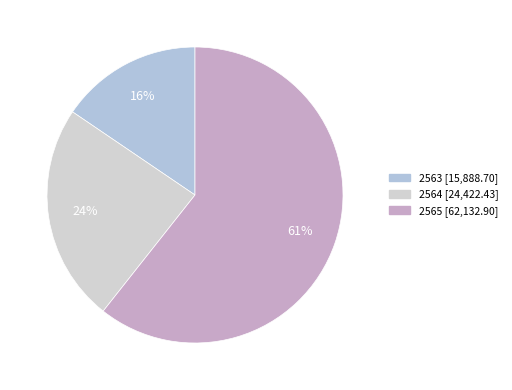

How many slices are in this pie chart?

3